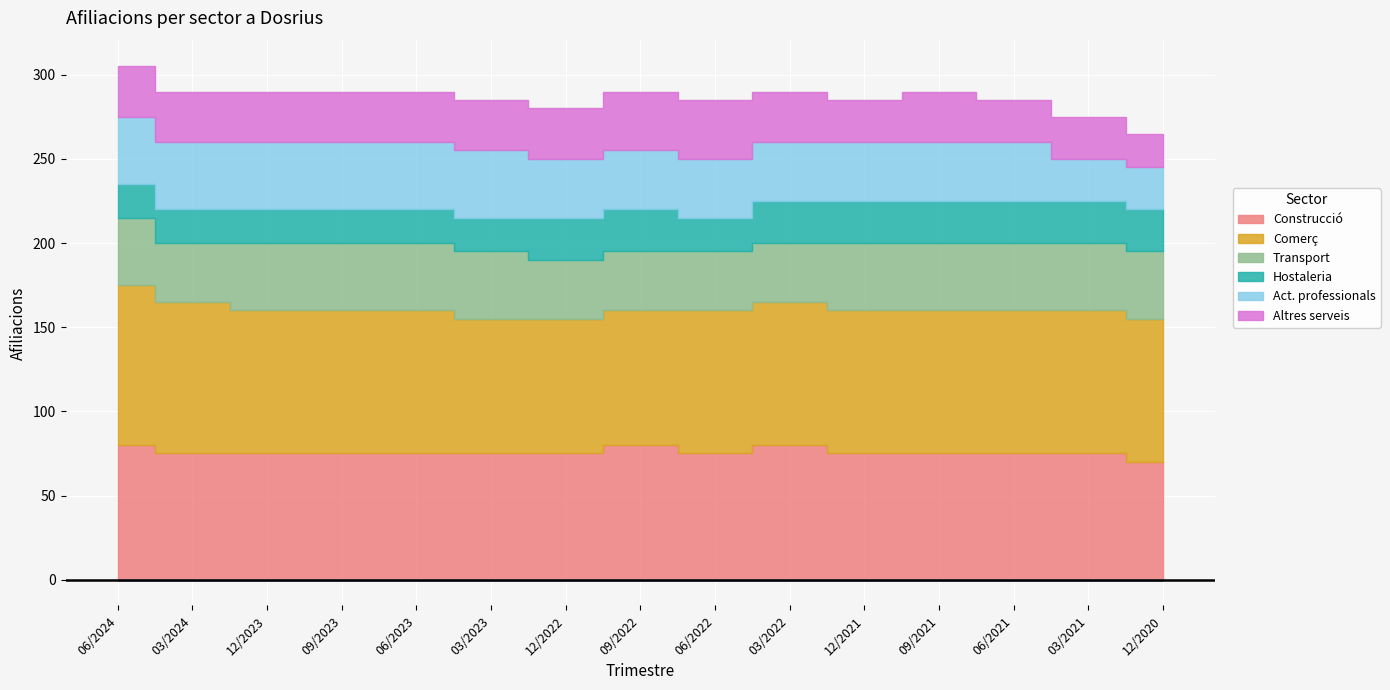

What position from the right is 12/2023?

13